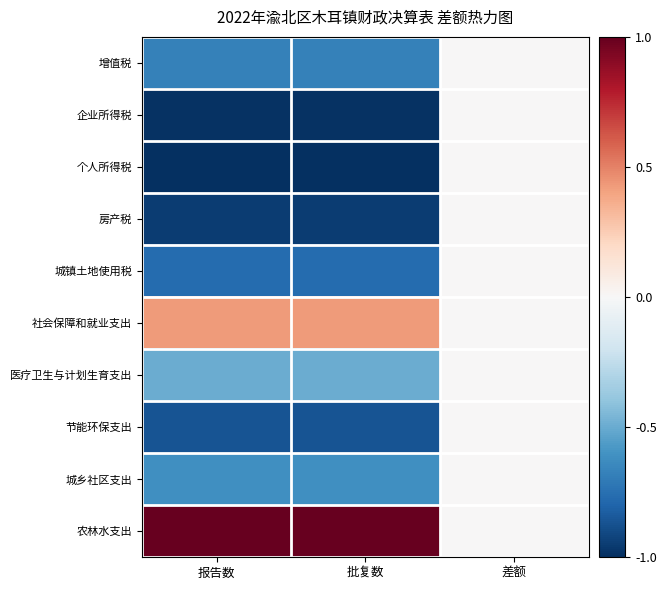

Reading right to left, extract all data points from this chart.

增值税: 差额=0.0	批复数=-0.7	报告数=-0.7
企业所得税: 差额=0.0	批复数=-1.0	报告数=-1.0
个人所得税: 差额=0.0	批复数=-1.0	报告数=-1.0
房产税: 差额=0.0	批复数=-0.9	报告数=-0.9
城镇土地使用税: 差额=0.0	批复数=-0.8	报告数=-0.8
社会保障和就业支出: 差额=0.0	批复数=0.4	报告数=0.4
医疗卫生与计划生育支出: 差额=0.0	批复数=-0.5	报告数=-0.5
节能环保支出: 差额=0.0	批复数=-0.9	报告数=-0.9
城乡社区支出: 差额=0.0	批复数=-0.6	报告数=-0.6
农林水支出: 差额=0.0	批复数=1.0	报告数=1.0